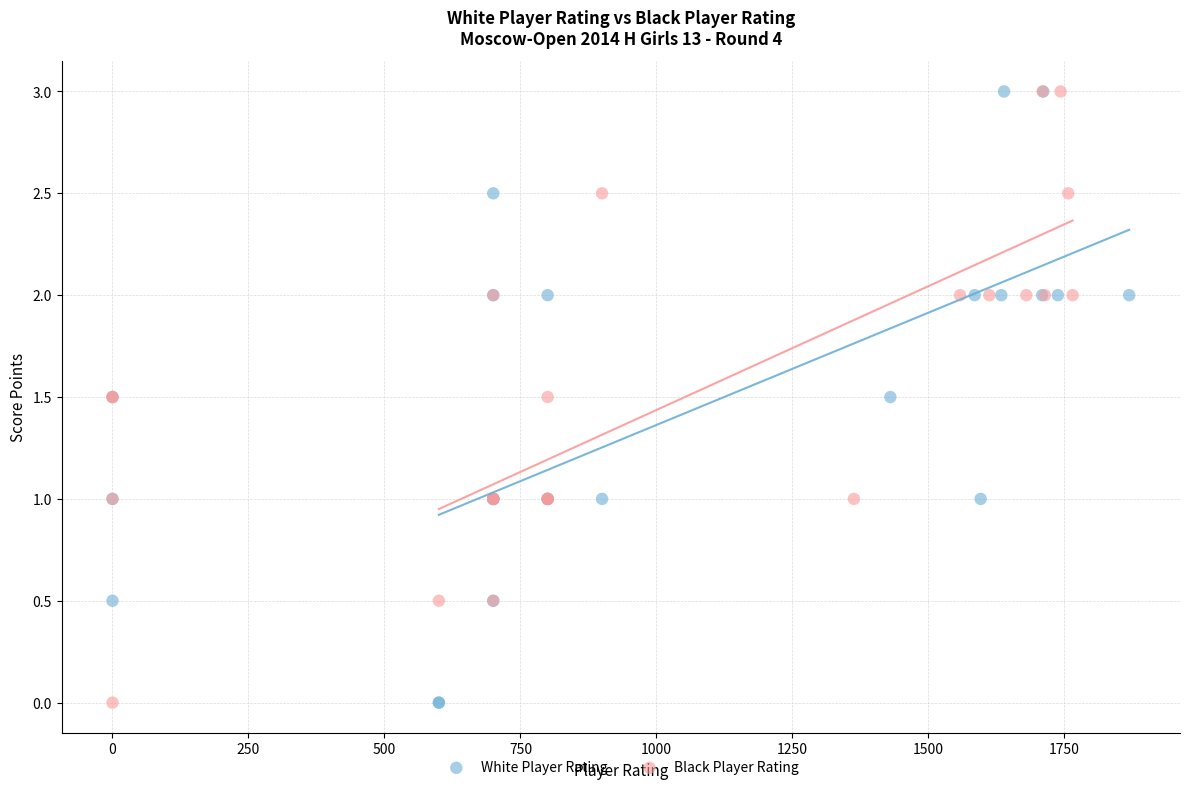

What are all the series names shown in the legend?

White Player Rating, Black Player Rating